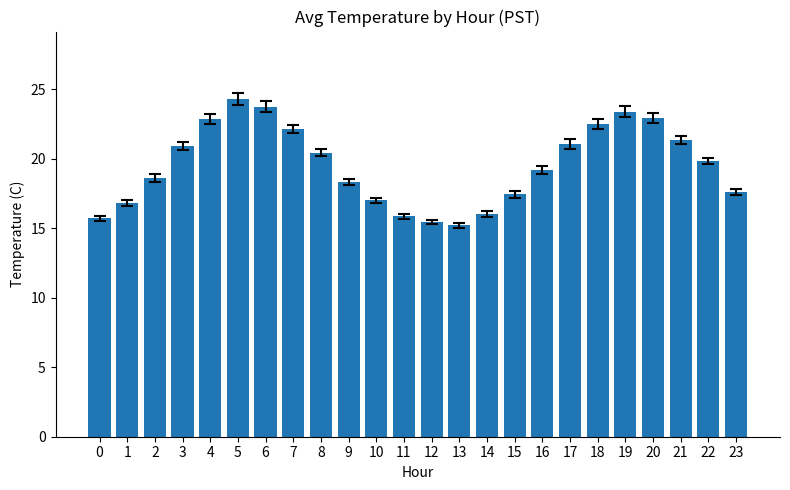

Between 6 and 3, which is larger?

6